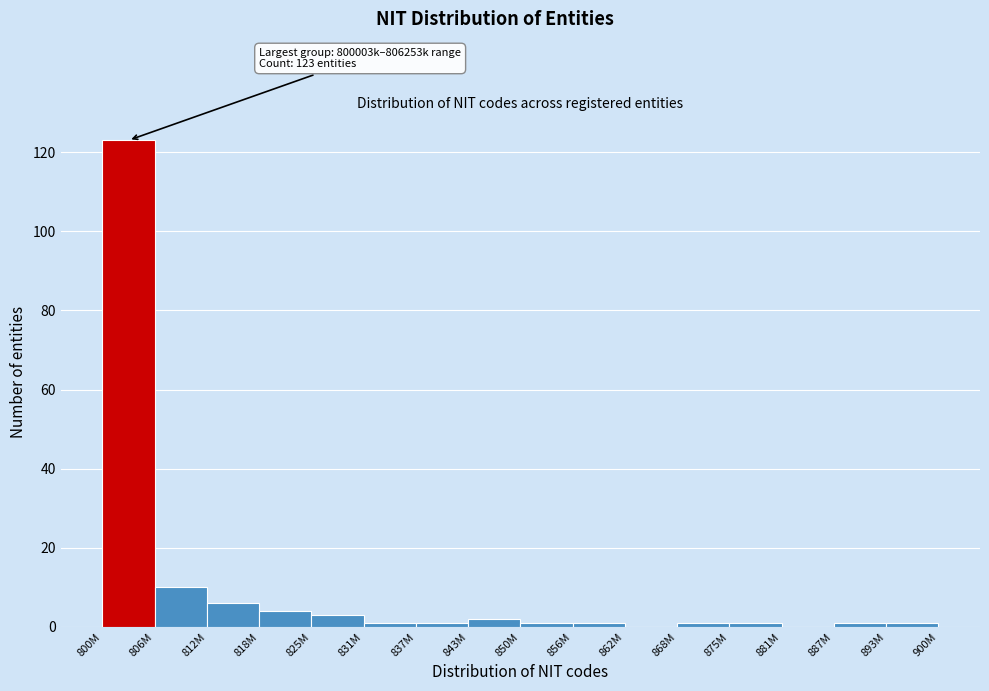

Reading left to right, list all the values displayed in this chart.

800M=123	806M=10	812M=6	818M=4	825M=3	831M=1	837M=1	843M=2	850M=1	856M=1	862M=0	868M=1	875M=1	881M=0	887M=1	893M=1